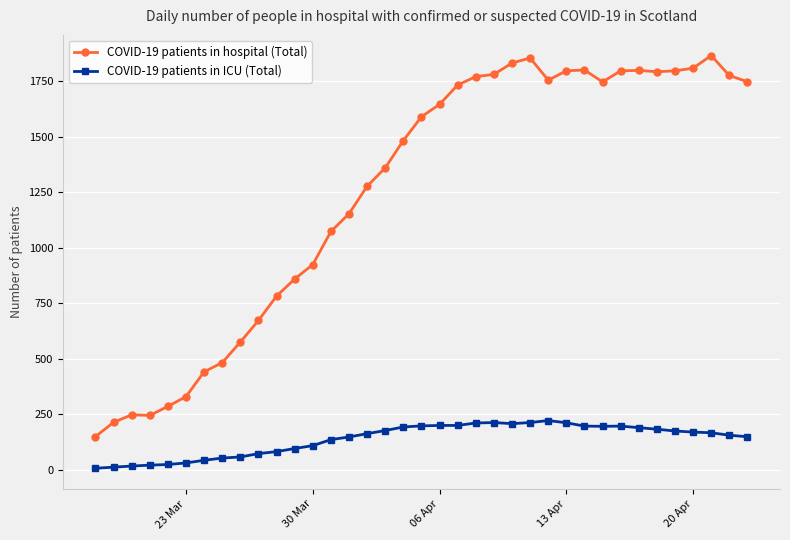

What is the minimum value for COVID-19 patients in ICU (Total)?

6